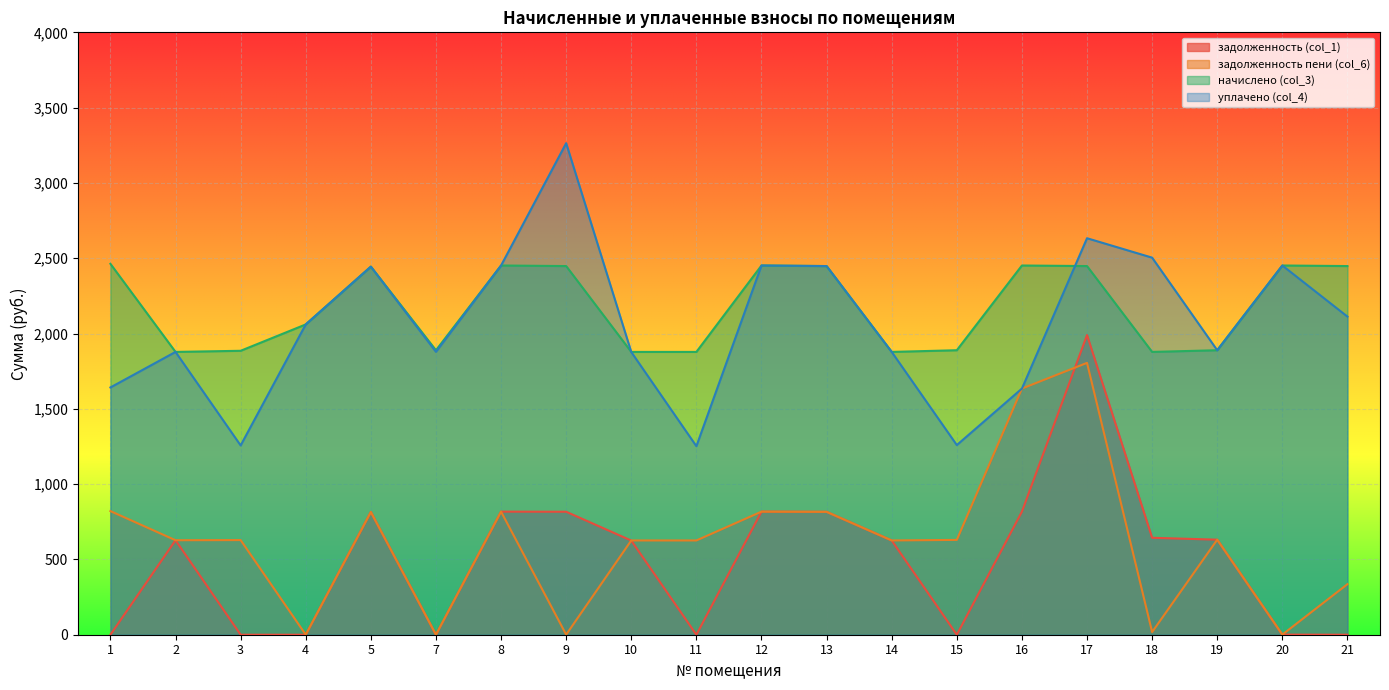

What are all the series names shown in the legend?

задолженность (col_1), задолженность пени (col_6), начислено (col_3), уплачено (col_4)